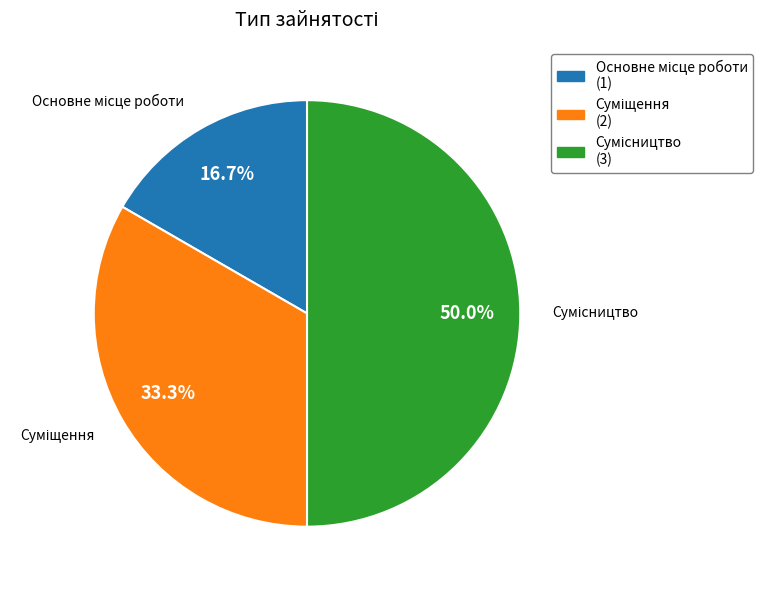

What percentage is NOT represented by Суміщення?

66.7%